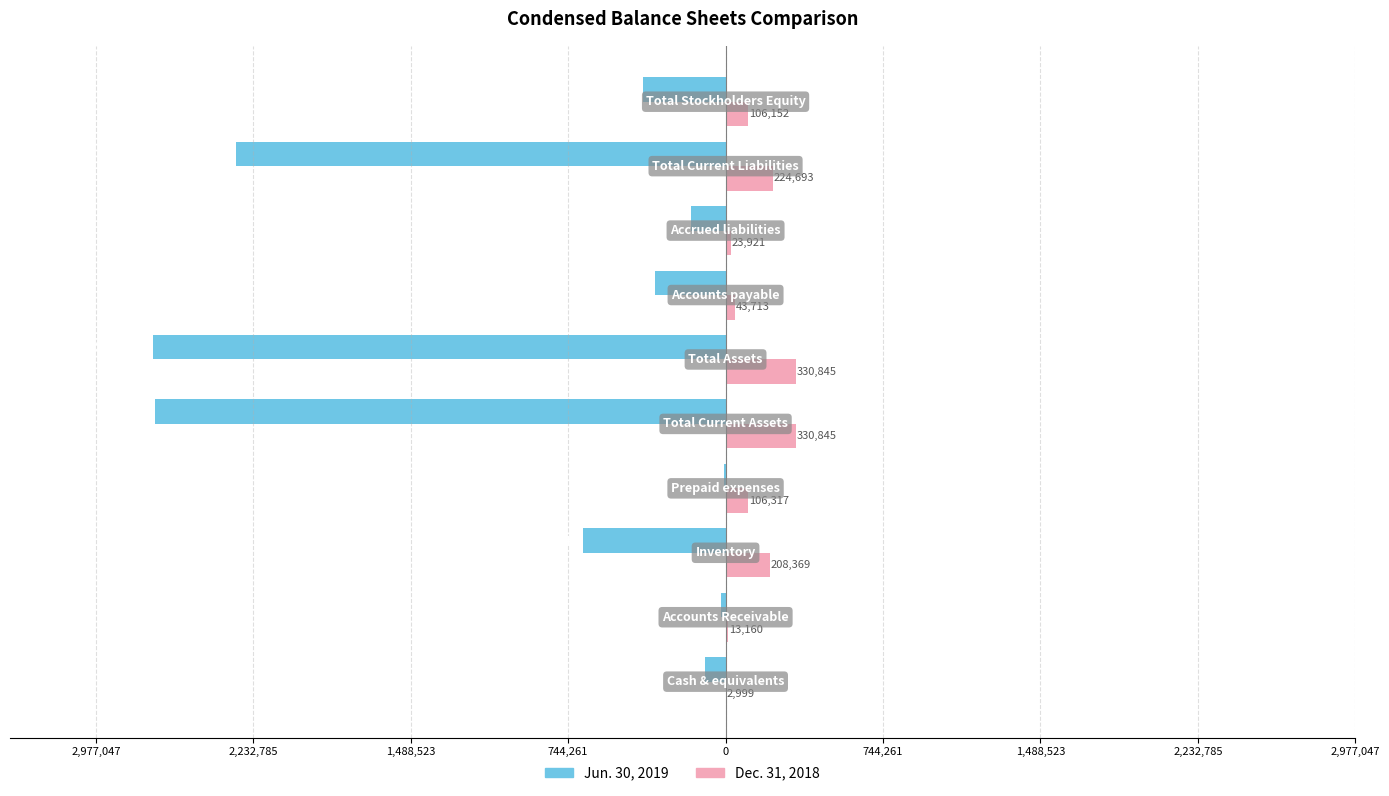

What is the average value of the Dec. 31, 2018 series?

139101